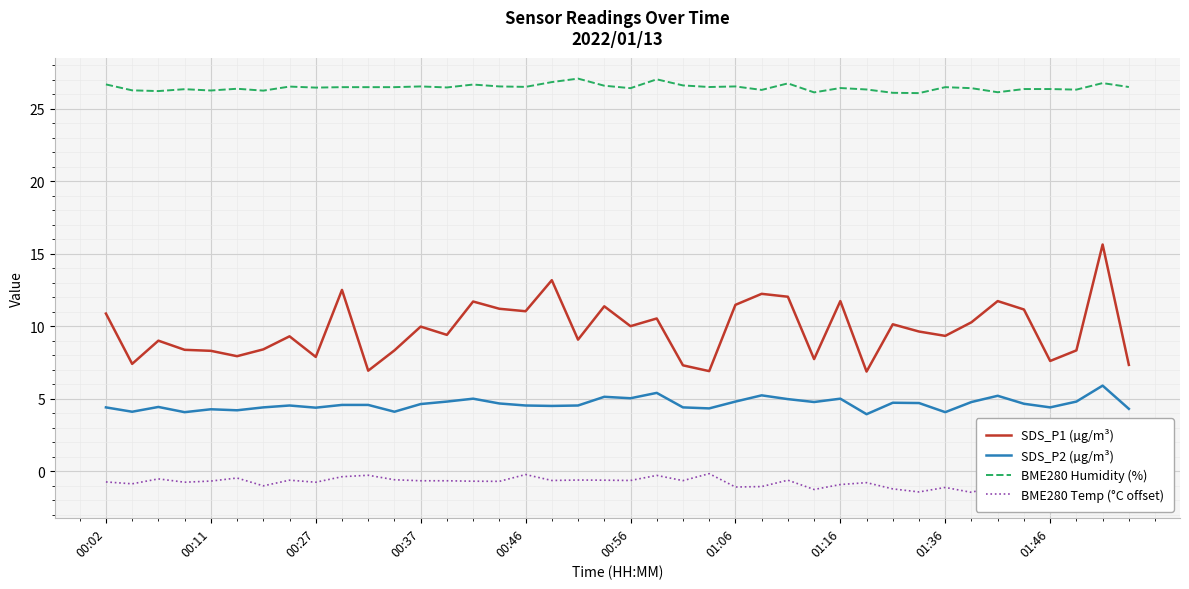

Reading right to left, list all the values displayed in this chart.

SDS_P1 (µg/m³): 7.3	15.6	8.3	7.6	11.2	11.7	10.3	9.3	9.6	10.1	6.9	11.7	7.7	12.0	12.2	11.5	6.9	7.3	10.5	10.0	11.4	9.1	13.2	11.0	11.2	11.7	9.4	10.0	8.3	6.9	12.5	7.9	9.3	8.4	7.9	8.3	8.4	9.0	7.4	10.9
SDS_P2 (µg/m³): 4.3	5.9	4.8	4.4	4.7	5.2	4.8	4.1	4.7	4.7	3.9	5.0	4.8	5.0	5.2	4.8	4.3	4.4	5.4	5.0	5.1	4.5	4.5	4.5	4.7	5.0	4.8	4.6	4.1	4.6	4.6	4.4	4.5	4.4	4.2	4.3	4.1	4.4	4.1	4.4
BME280 Humidity (%): 26.5	26.8	26.3	26.4	26.4	26.1	26.4	26.5	26.1	26.1	26.3	26.4	26.1	26.7	26.3	26.5	26.5	26.6	27.0	26.4	26.6	27.1	26.8	26.5	26.5	26.7	26.5	26.5	26.5	26.5	26.5	26.4	26.5	26.2	26.4	26.2	26.3	26.2	26.3	26.7
BME280 Temp (°C offset): -1.8	-1.4	-1.3	-1.2	-0.8	-1.0	-1.5	-1.1	-1.4	-1.2	-0.8	-0.9	-1.3	-0.6	-1.1	-1.1	-0.2	-0.7	-0.3	-0.6	-0.6	-0.6	-0.6	-0.2	-0.7	-0.7	-0.7	-0.7	-0.6	-0.3	-0.4	-0.8	-0.6	-1.0	-0.5	-0.7	-0.8	-0.5	-0.9	-0.7